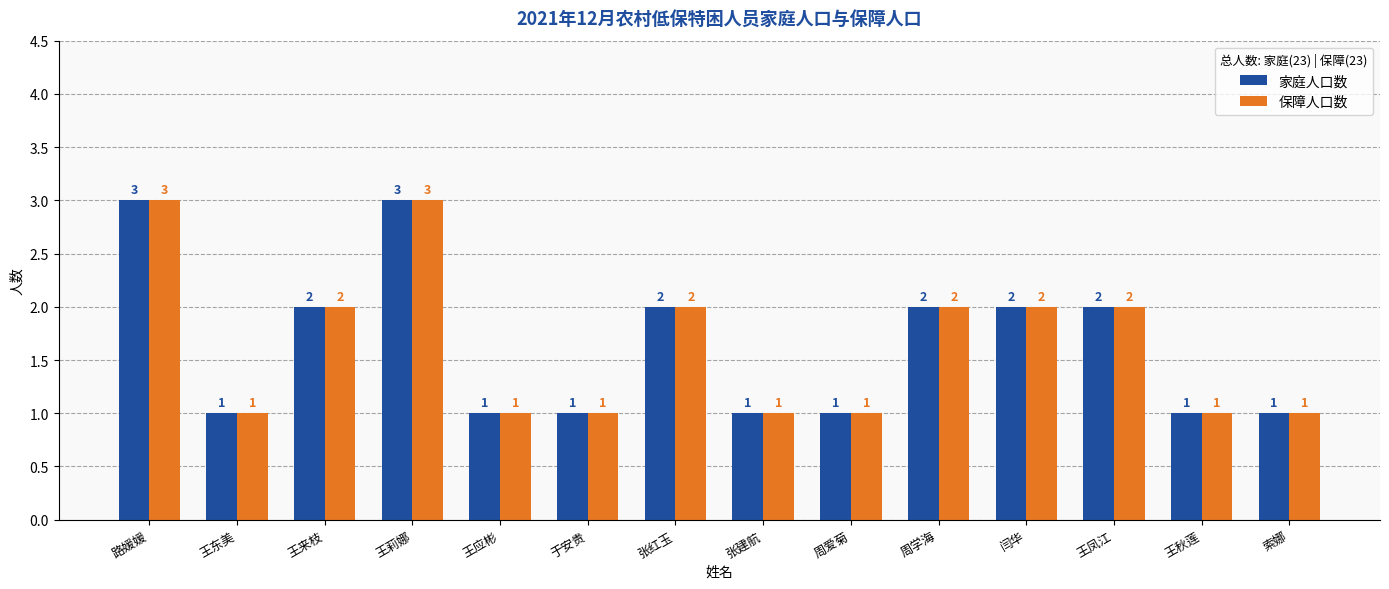

What is the total value across all series at 王来枝?

4